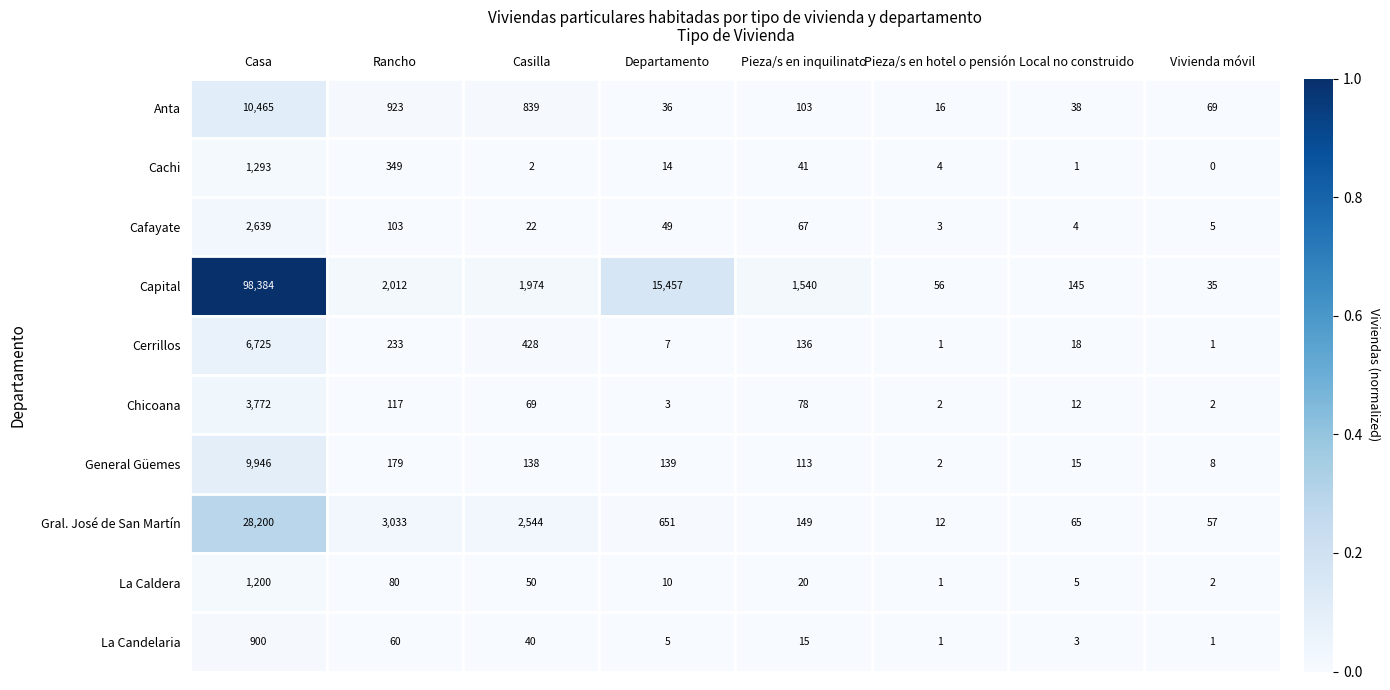

Which series has the largest total across all categories?

Capital